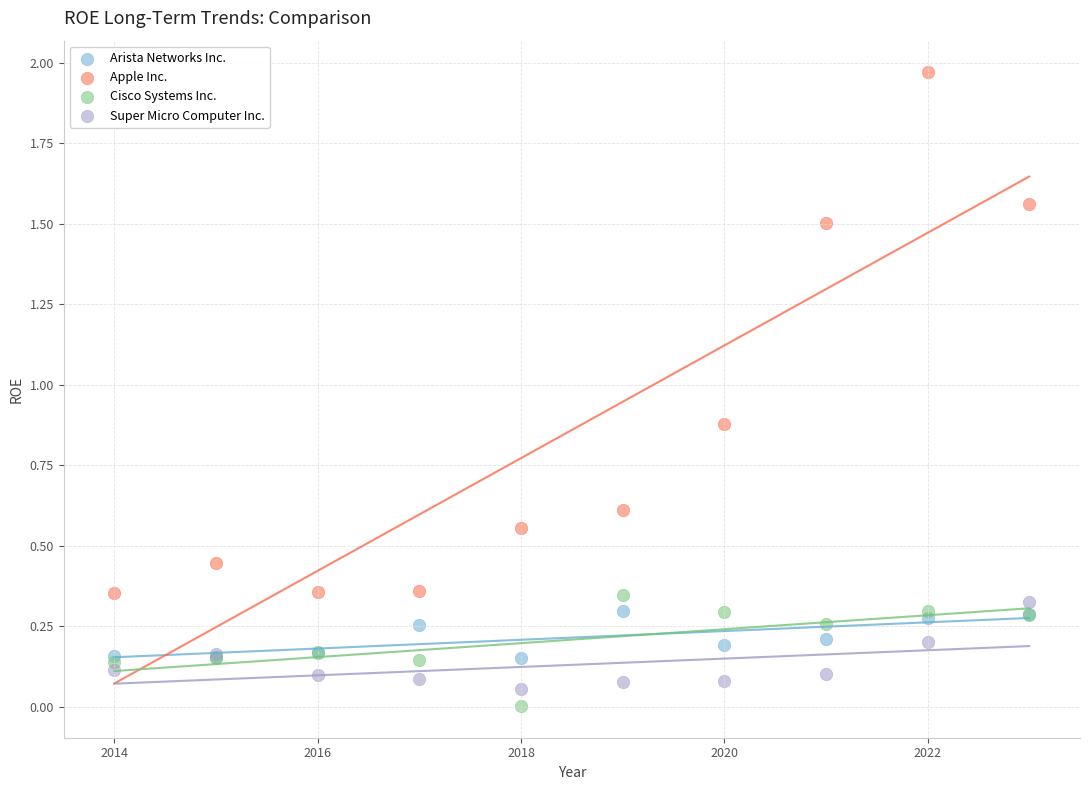

In the Apple Inc. series, what Y value is closest to 1?

0.9